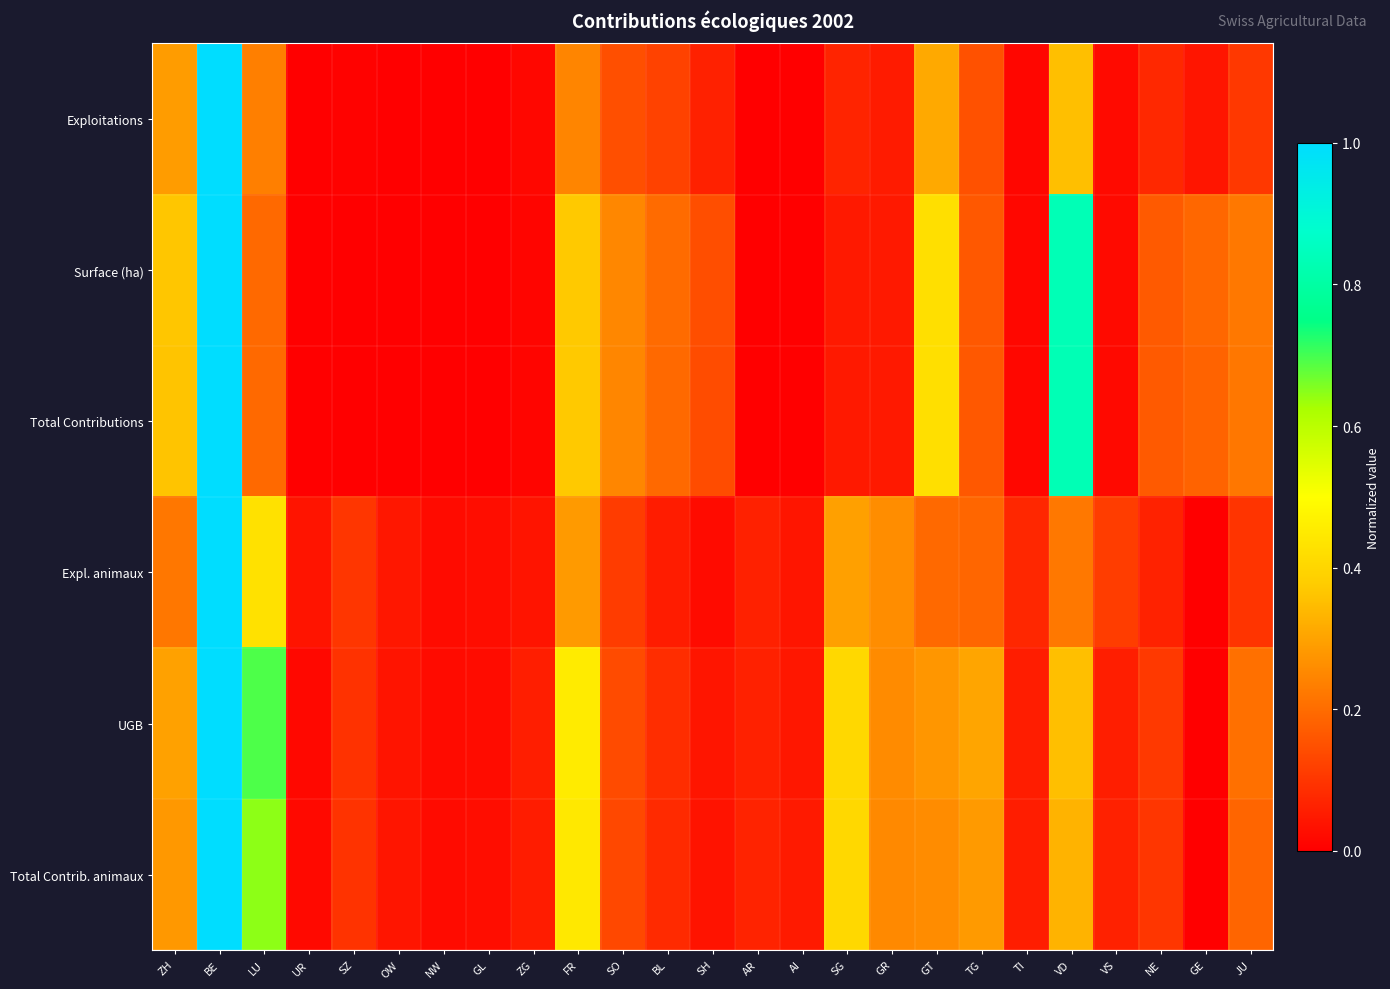

Between UR and ZH, which is larger?

ZH